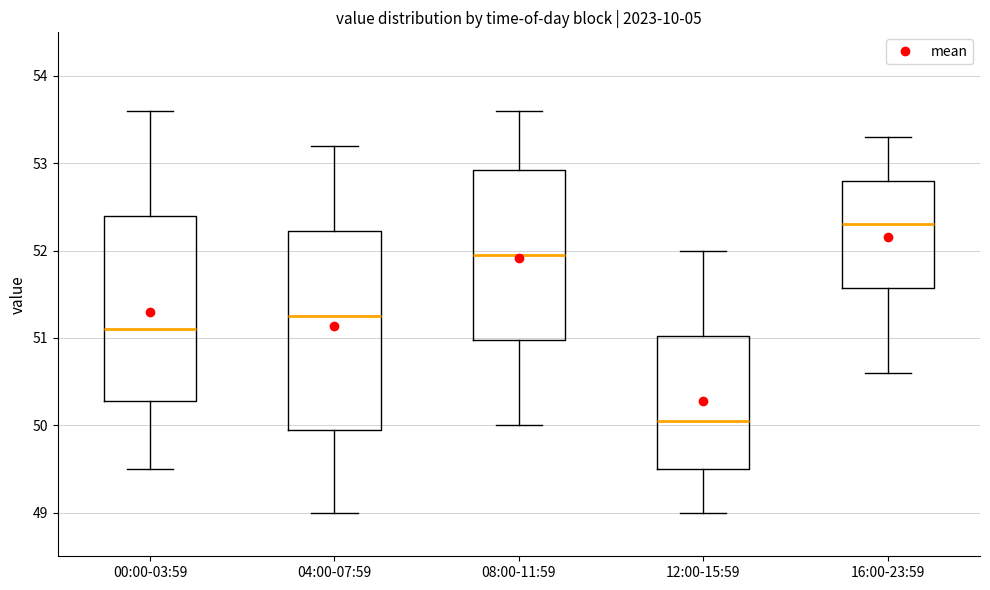

Reading left to right, transcribe this box plot: for each box, give where its median line is, the range the box spans, and where its two whiskers end, as read against the y-axis. The values are not printed on the chart, so give them approximately, as read against the axis.

00:00-03:59: median 51.1, box 50.3 to 52.4, whiskers 49.5 to 53.6
04:00-07:59: median 51.3, box 50.0 to 52.2, whiskers 49.0 to 53.2
08:00-11:59: median 52.0, box 51.0 to 52.9, whiskers 50.0 to 53.6
12:00-15:59: median 50.1, box 49.5 to 51.0, whiskers 49.0 to 52.0
16:00-23:59: median 52.3, box 51.6 to 52.8, whiskers 50.6 to 53.3